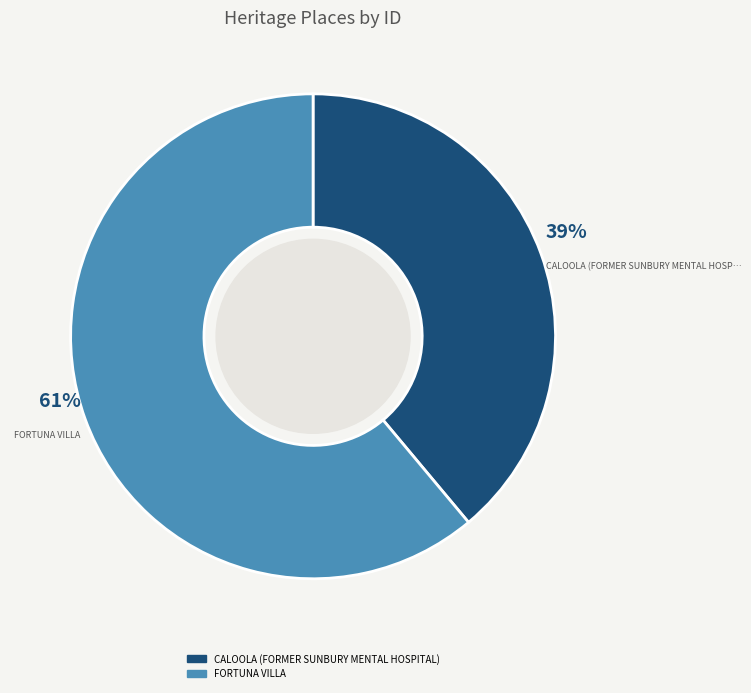

Does FORTUNA VILLA account for over 50% of the chart?

Yes